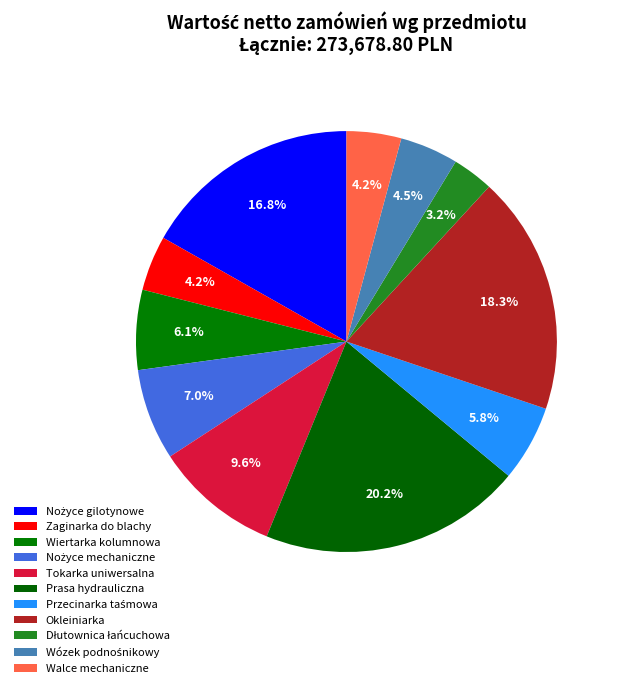

What percentage is the Prasa hydrauliczna slice, to the nearest percent?

20%